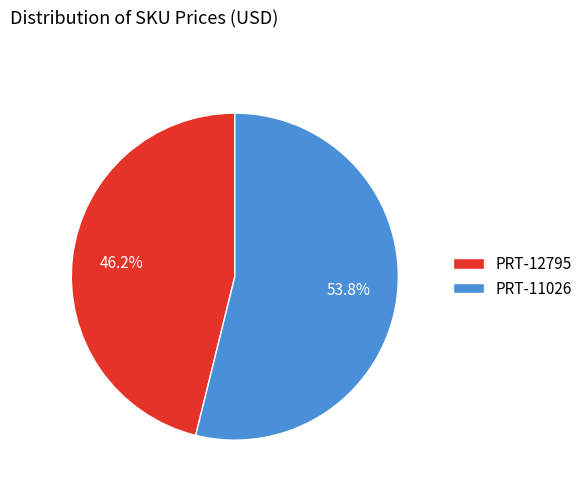

Which slice is the largest?

PRT-11026